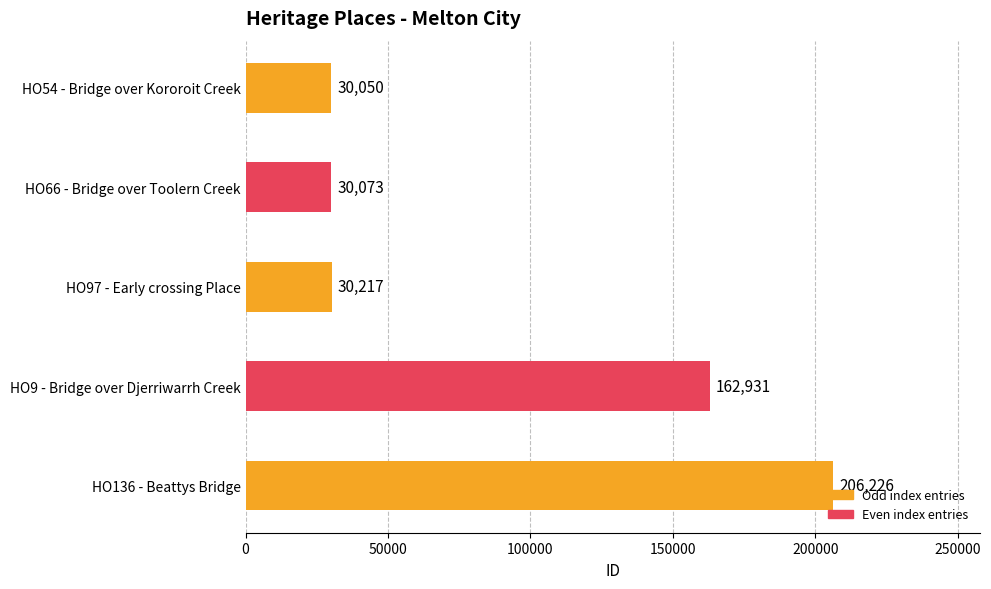

List the labels in order of value, largest first.

HO136 - Beattys Bridge, HO9 - Bridge over Djerriwarrh Creek, HO97 - Early crossing Place, HO66 - Bridge over Toolern Creek, HO54 - Bridge over Kororoit Creek